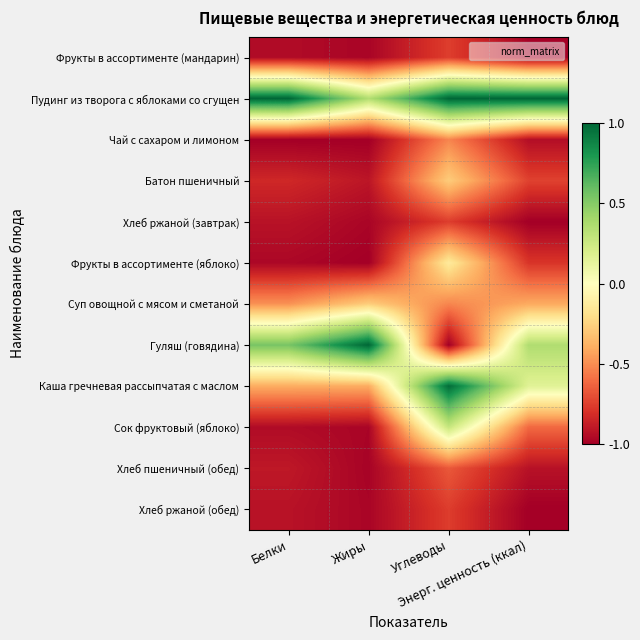

What is the spread (max minus min) of values at Жиры?

2.0